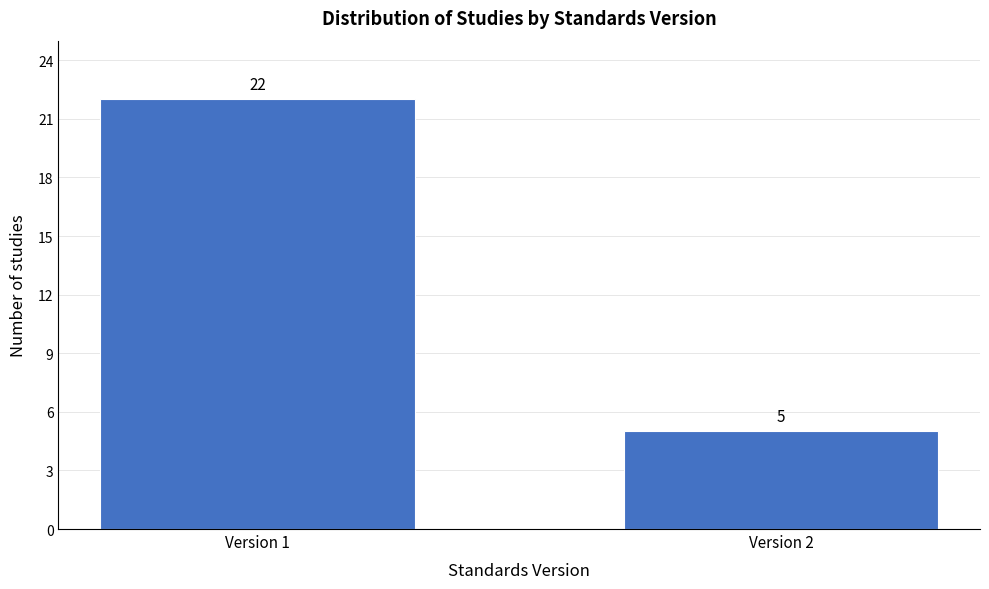

Reading left to right, extract all data points from this chart.

Version 1=22	Version 2=5